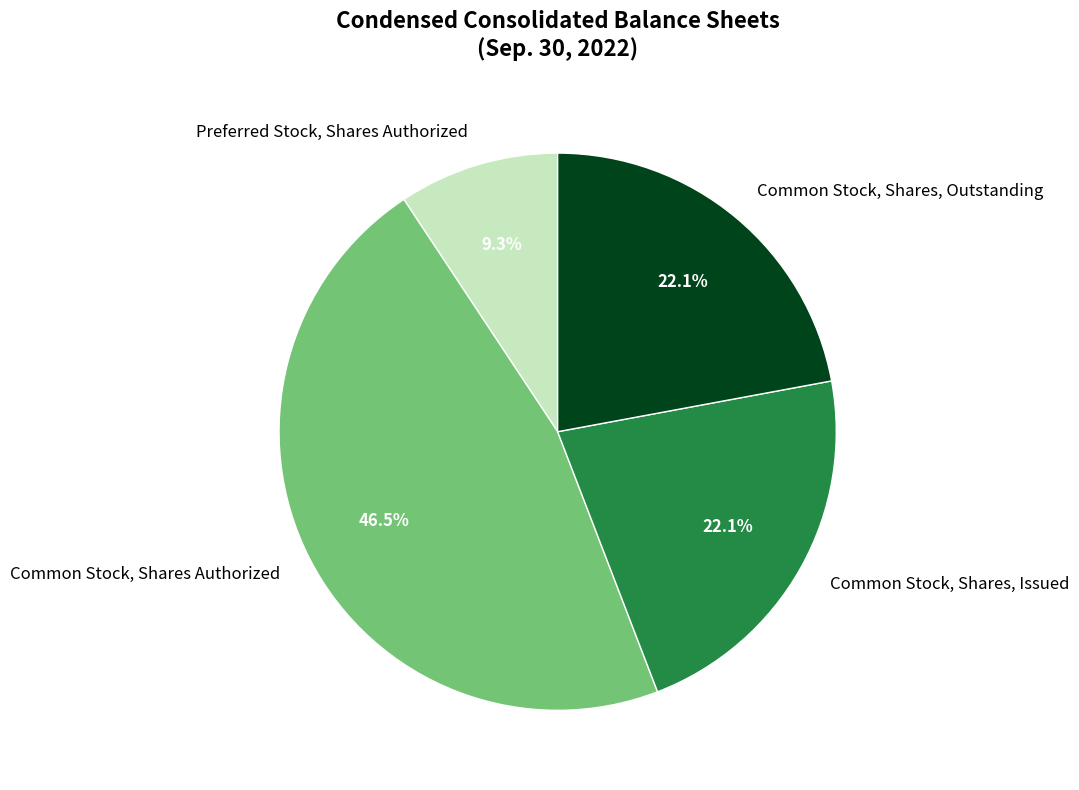

Approximately how many times larger is the value at Common Stock, Shares, Issued compared to Common Stock, Shares, Outstanding?

1.0